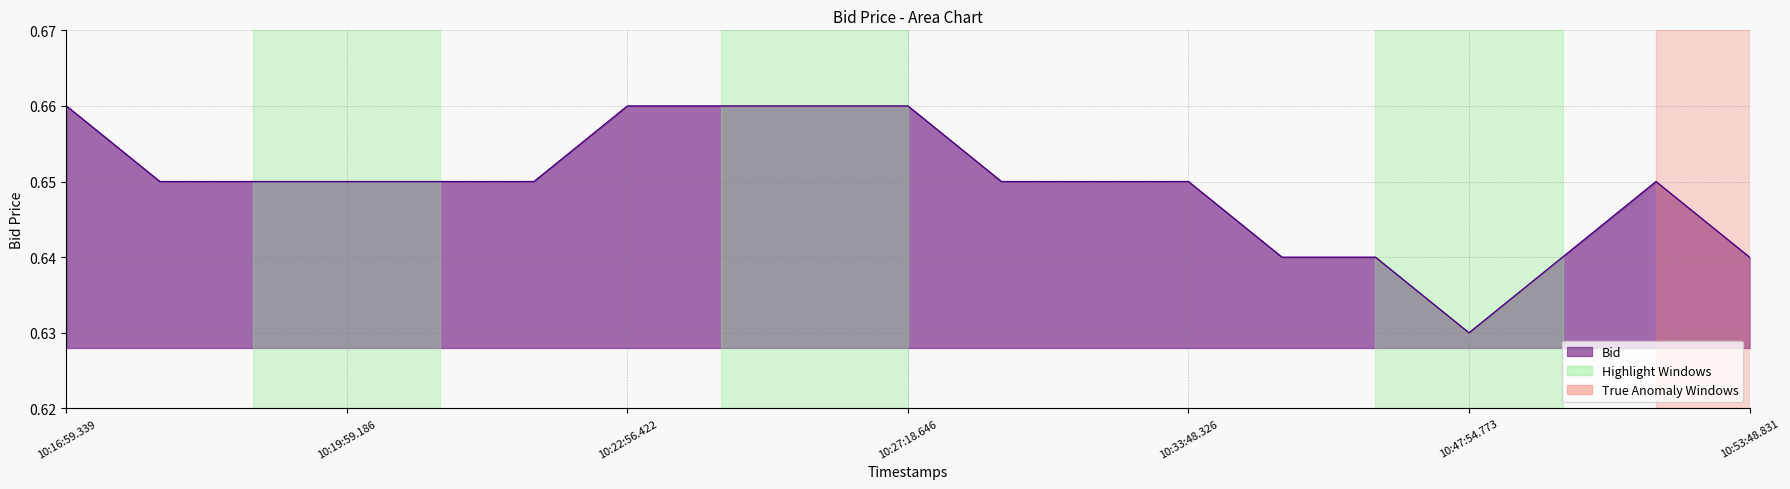

How many lines are shown in the chart?

1